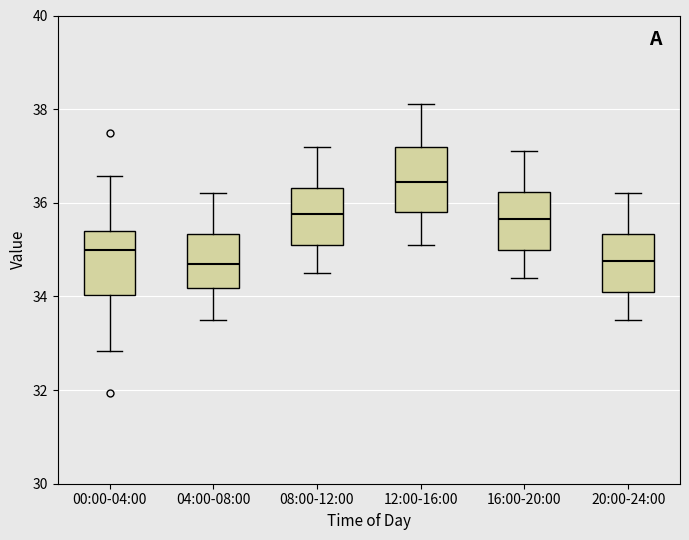

Which box's median line is the highest?

12:00-16:00